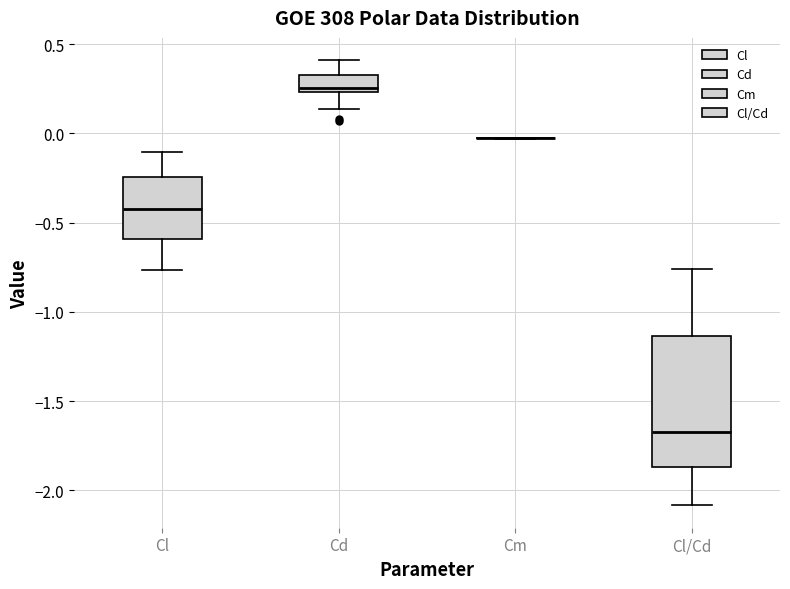

Reading left to right, transcribe this box plot: for each box, give where its median line is, the range the box spans, and where its two whiskers end, as read against the y-axis. The values are not printed on the chart, so give them approximately, as read against the axis.

Cl: median -0.40, box -0.60 to -0.25, whiskers -0.75 to -0.10
Cd: median 0.25 (just above the box's lower edge), box 0.25 to 0.35, whiskers 0.15 to 0.40
Cm: box collapsed to a line at -0.05, whiskers -0.05 to 0.00
Cl/Cd: median -1.65, box -1.85 to -1.15, whiskers -2.10 to -0.75